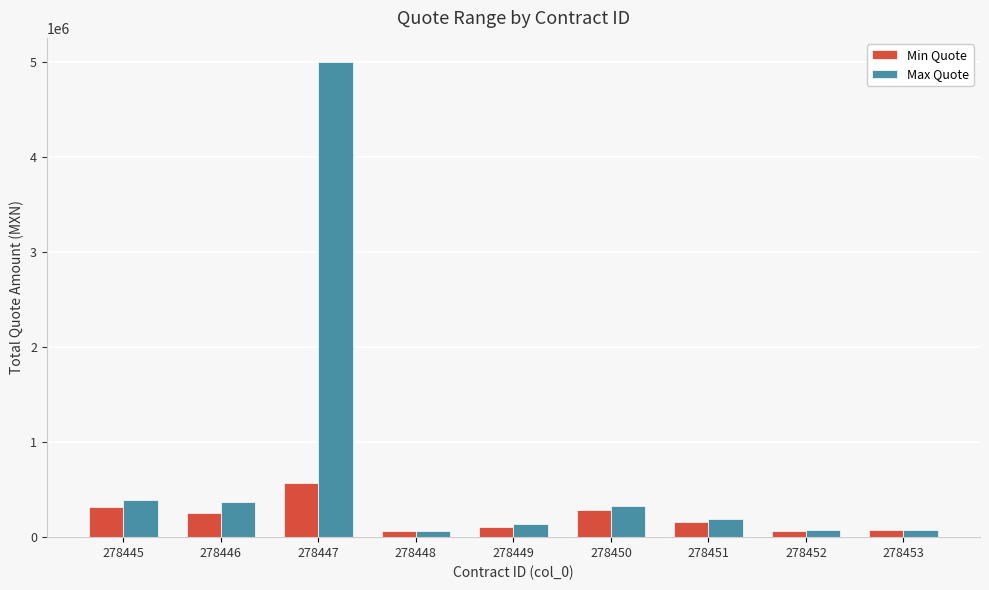

How many bars are there in total?

18